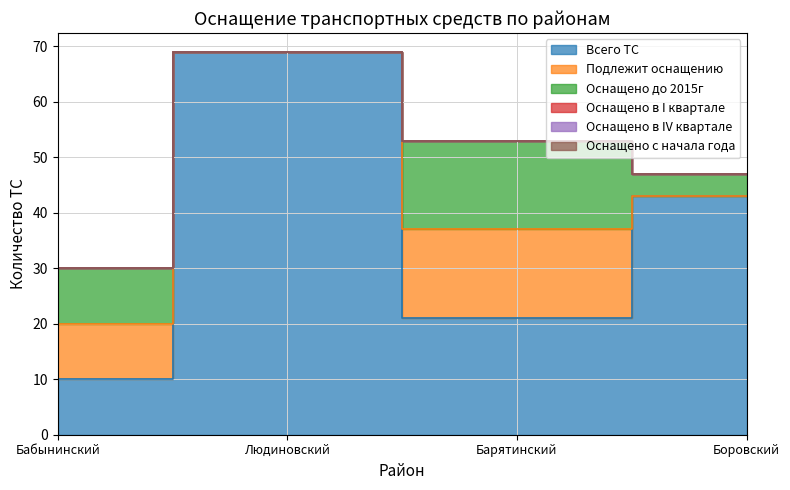

How many Всего ТС values are between 21 and 69?

3